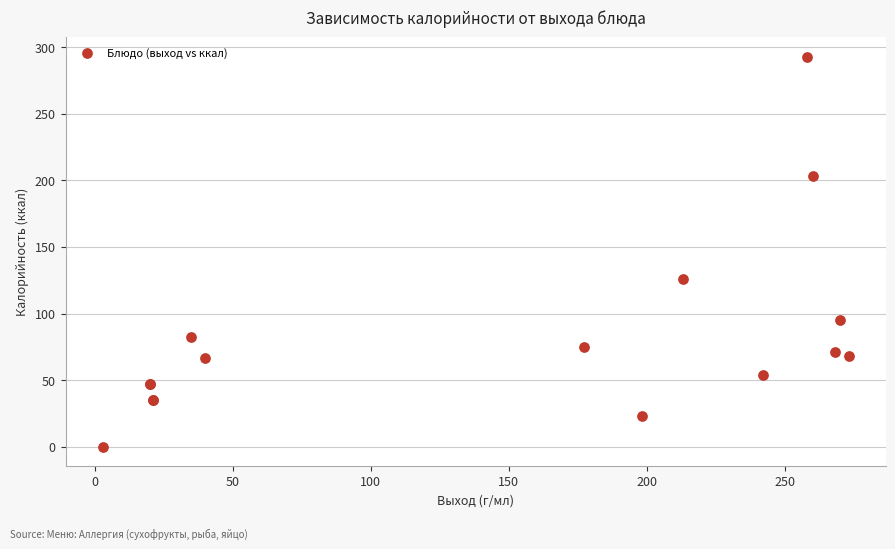

What Y value in the scatter plot is closest to 146?

125.6